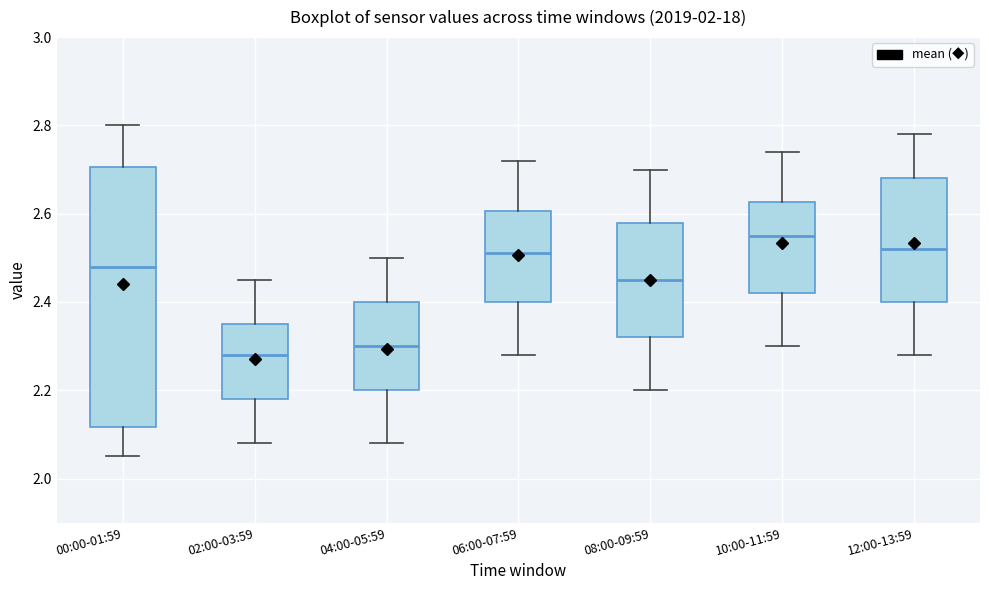

Reading left to right, transcribe this box plot: for each box, give where its median line is, the range the box spans, and where its two whiskers end, as read against the y-axis. The values are not printed on the chart, so give them approximately, as read against the axis.

00:00-01:59: median 2.48, box 2.12 to 2.70, whiskers 2.06 to 2.80
02:00-03:59: median 2.28, box 2.18 to 2.36, whiskers 2.08 to 2.46
04:00-05:59: median 2.30, box 2.20 to 2.40, whiskers 2.08 to 2.50
06:00-07:59: median 2.52, box 2.40 to 2.60, whiskers 2.28 to 2.72
08:00-09:59: median 2.46, box 2.32 to 2.58, whiskers 2.20 to 2.70
10:00-11:59: median 2.56, box 2.42 to 2.62, whiskers 2.30 to 2.74
12:00-13:59: median 2.52, box 2.40 to 2.68, whiskers 2.28 to 2.78